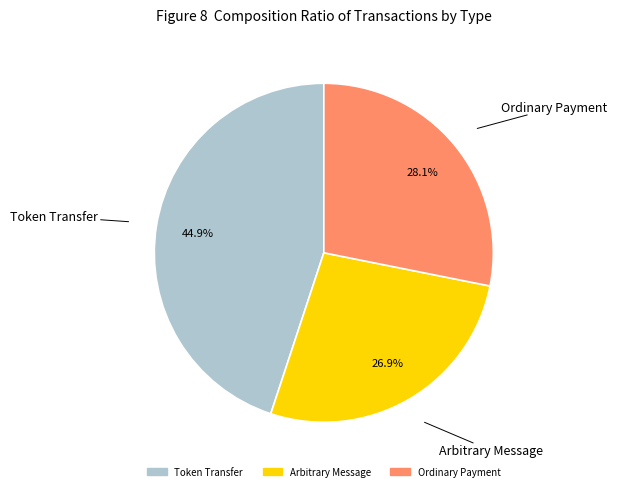

What percentage do Arbitrary Message and Token Transfer together represent?

71.9%